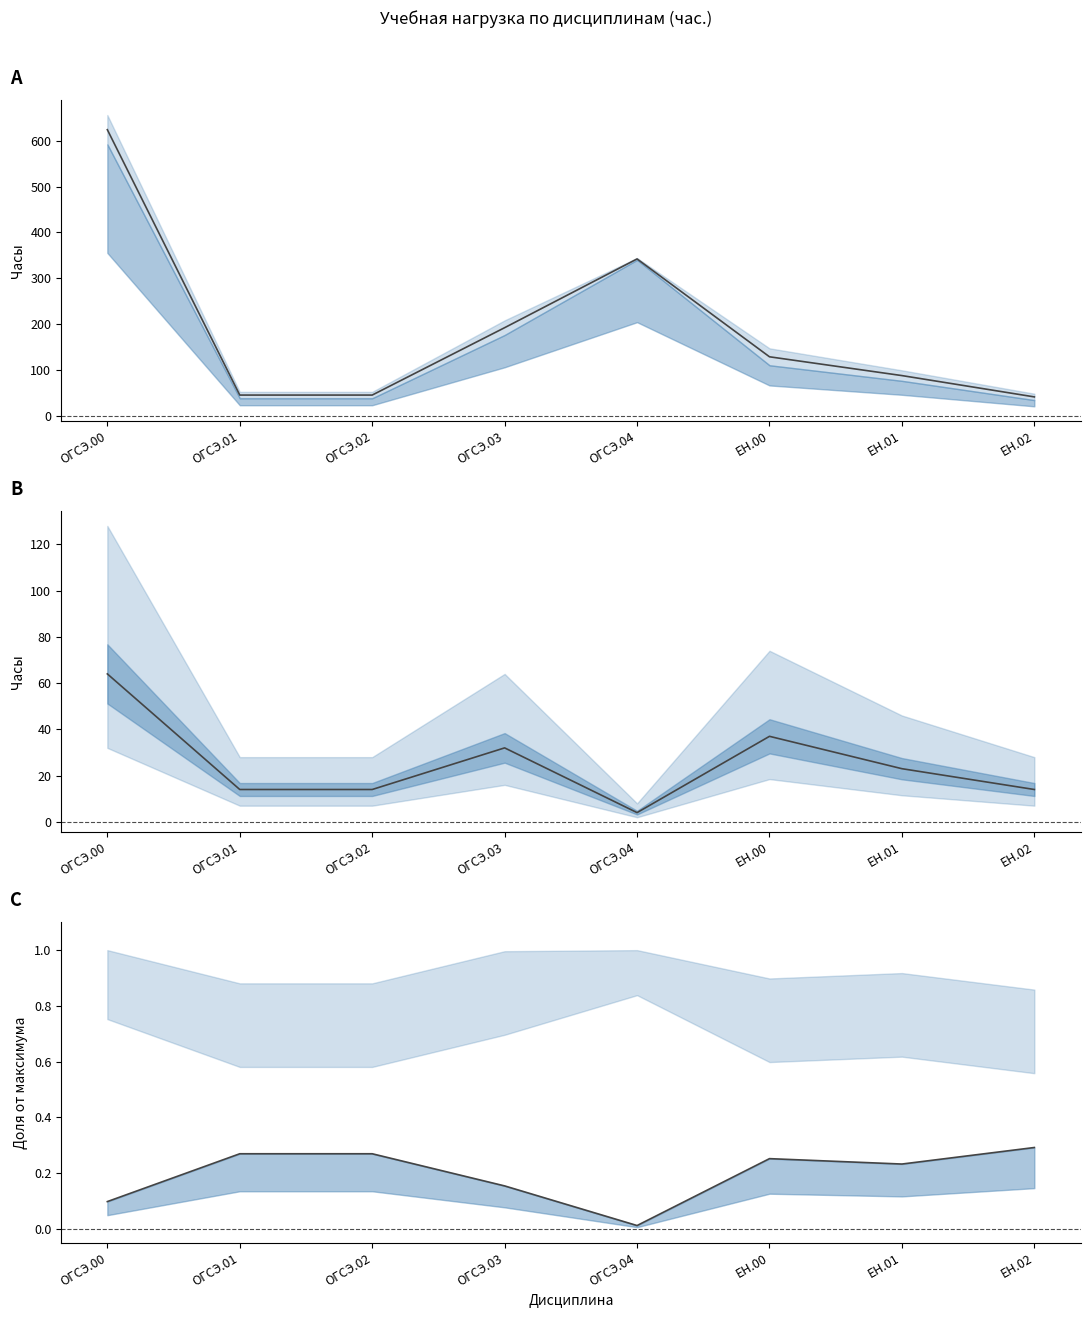

True or false: разность (макс - самост.) and доля аудиторных часов intersect in this chart.

False